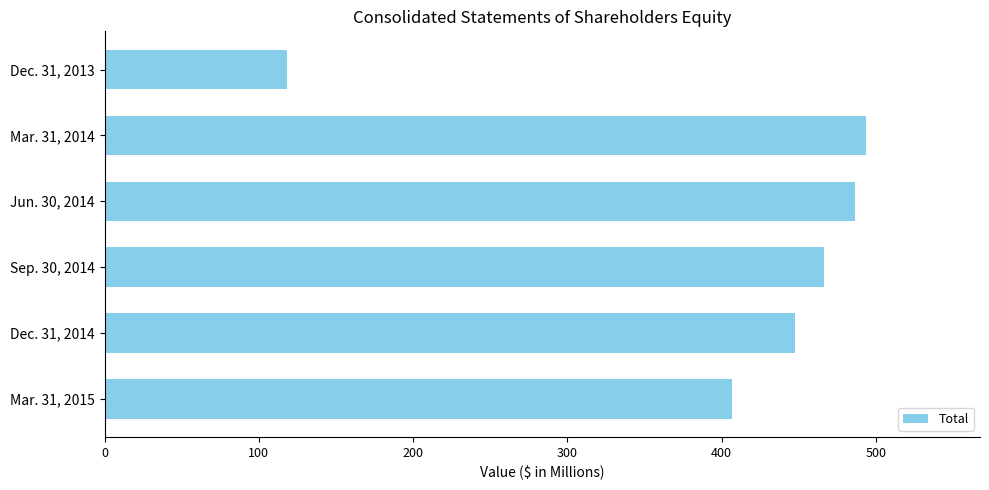

Reading top to bottom, extract all data points from this chart.

118.4	493.4	486.3	466.5	447.8	406.4